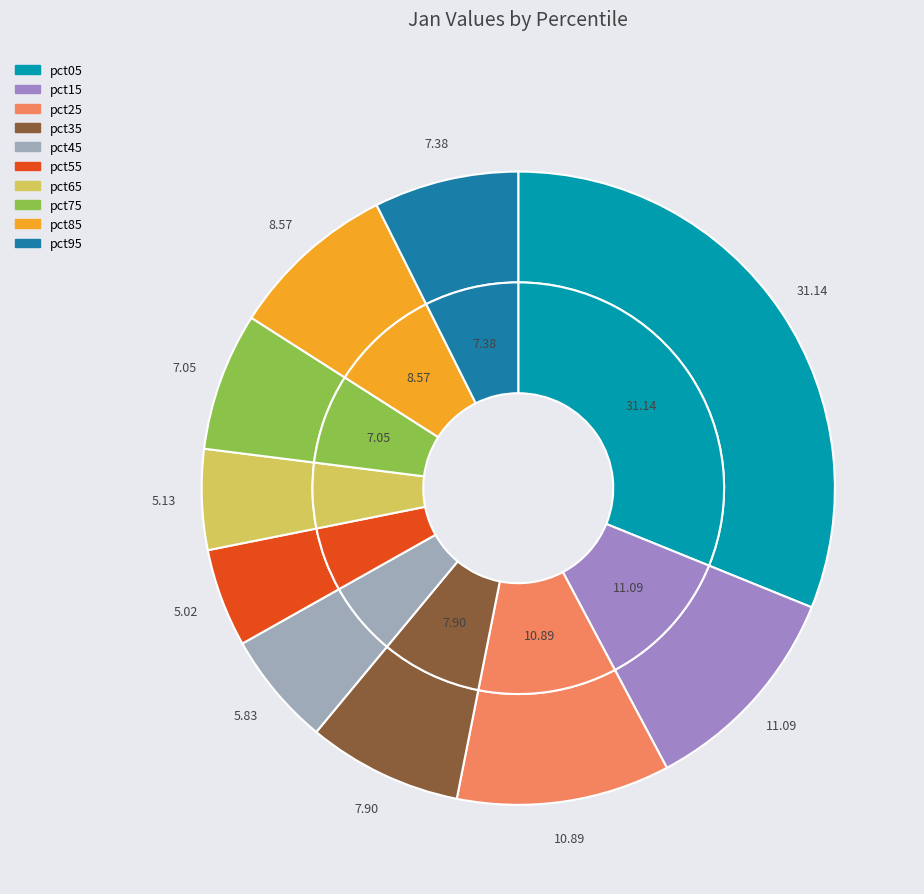

To the nearest percent, what portion does pct35 represent?

8%